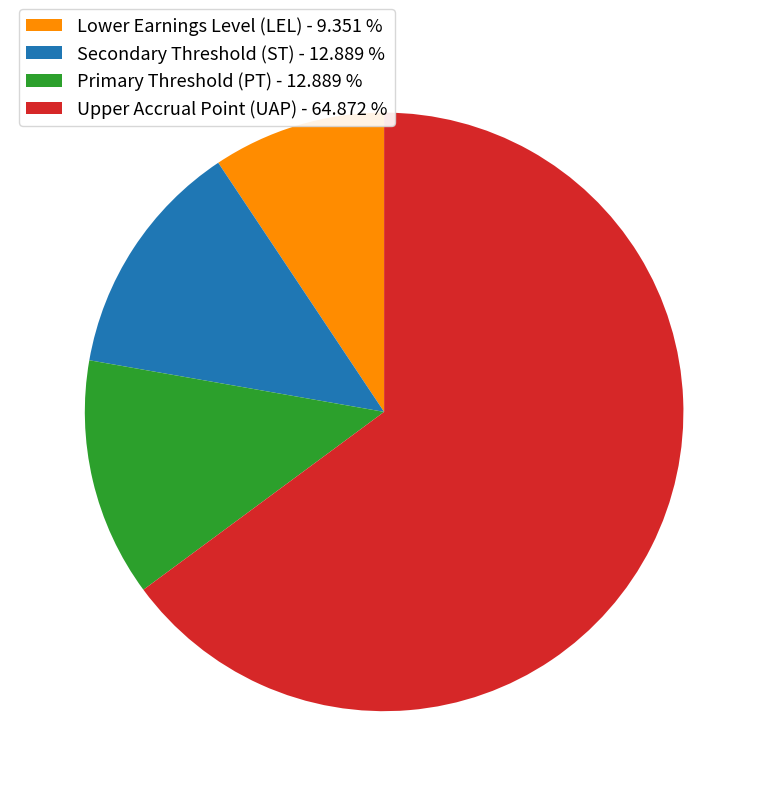

Combined, do Upper Accrual Point (UAP) - 64.872 % and Secondary Threshold (ST) - 12.889 % account for over 50%?

Yes